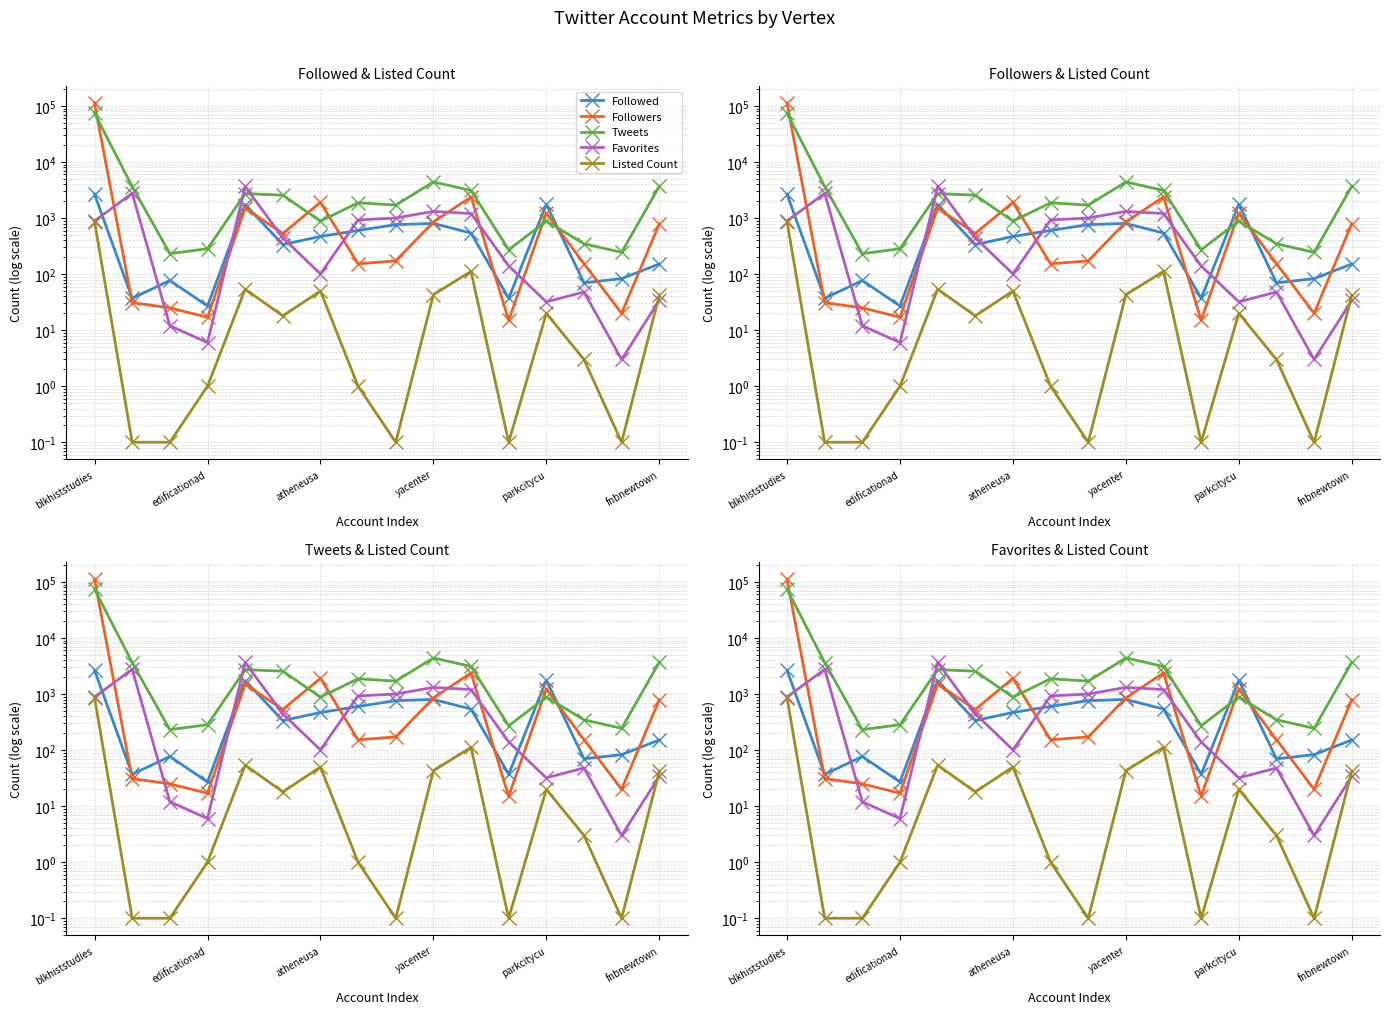

How many data points in Favorites are above 445?

7